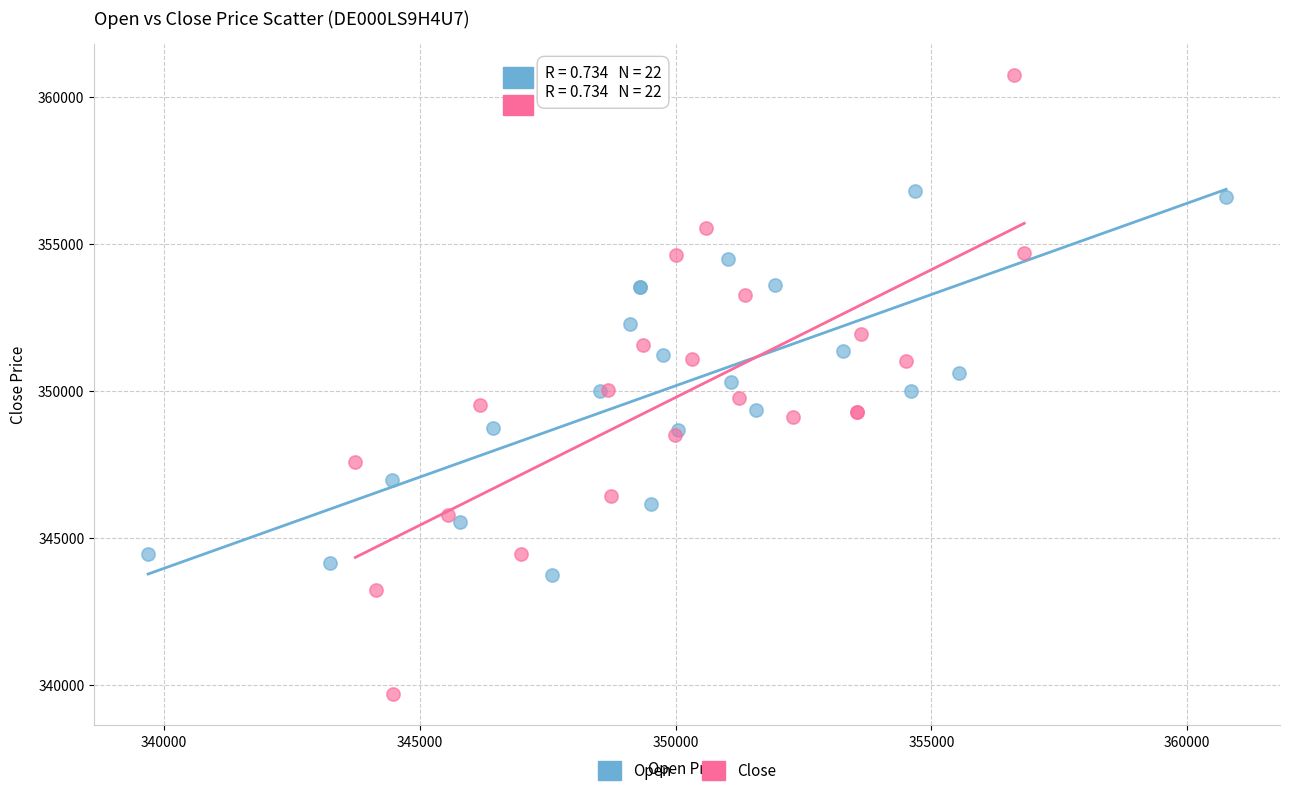

Which series contains the highest Y value?

Close